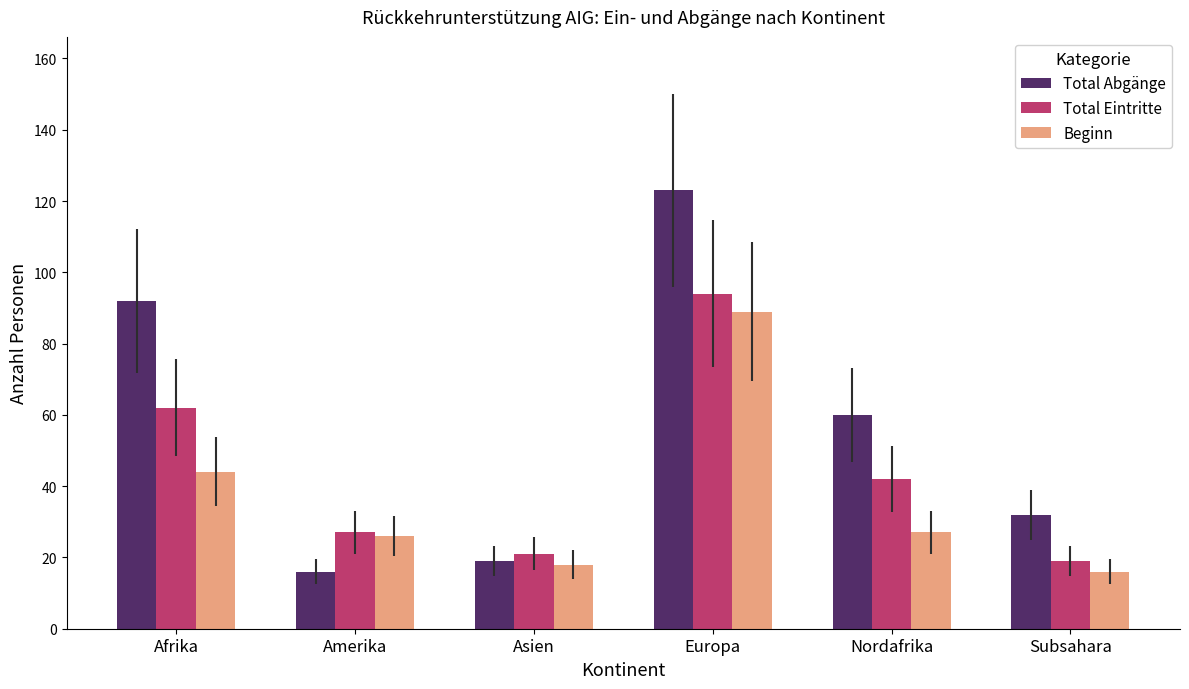

What is the label of the 5th bar from the left?

Nordafrika